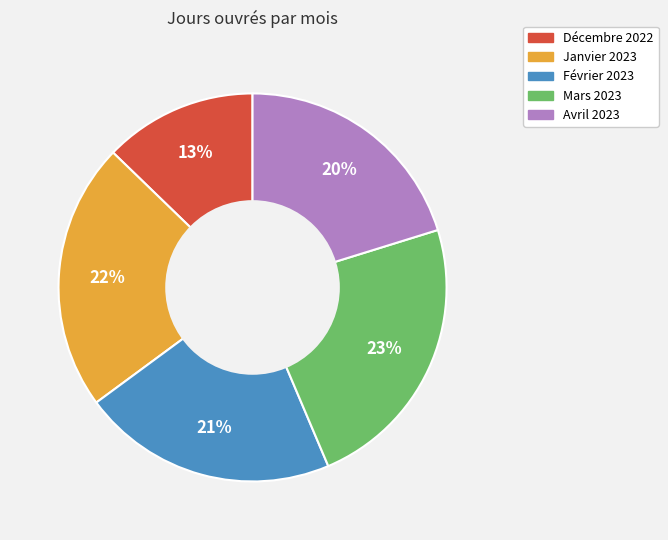

To the nearest percent, what portion does Janvier 2023 represent?

22%